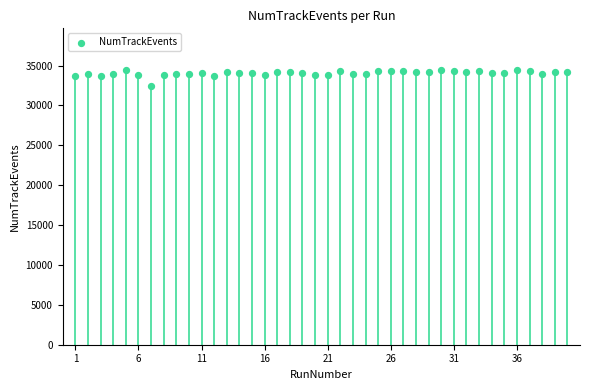

What is the range of Y values (max minus min)?

2099